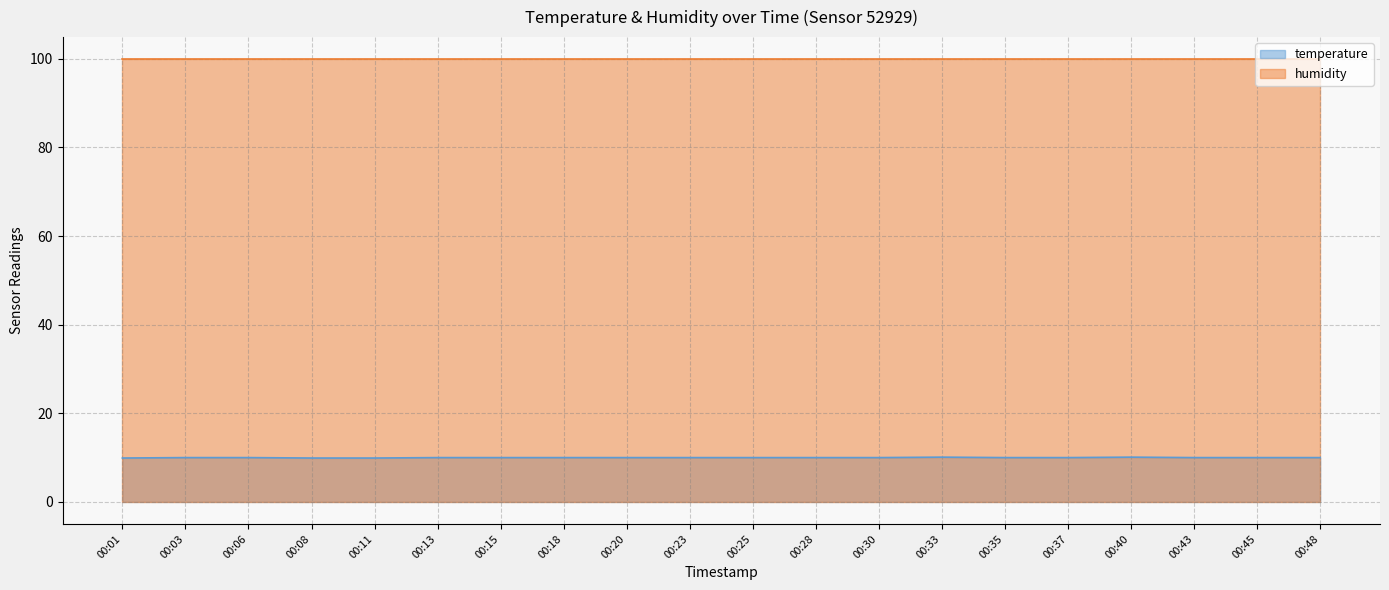

Count the values in the range 10 to 11.

17